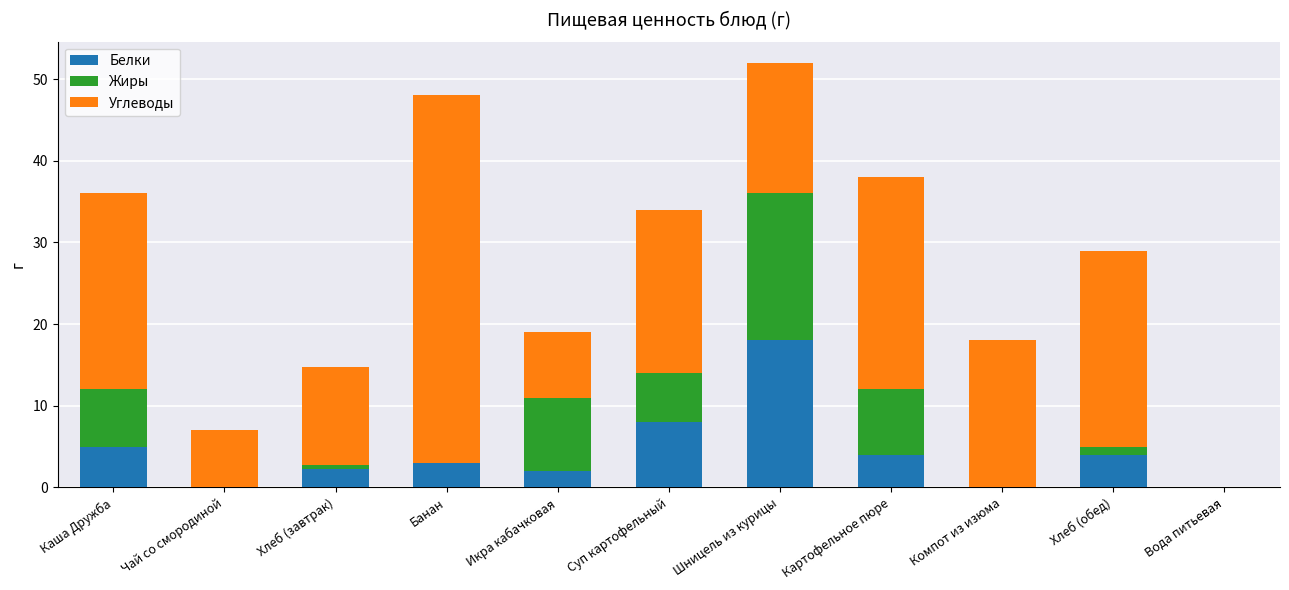

What is the sum of the Белки values at Компот из изюма and Икра кабачковая?

2.0